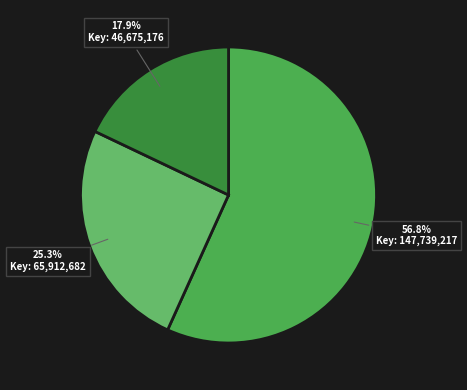

Count the number of slices in the pie.

3